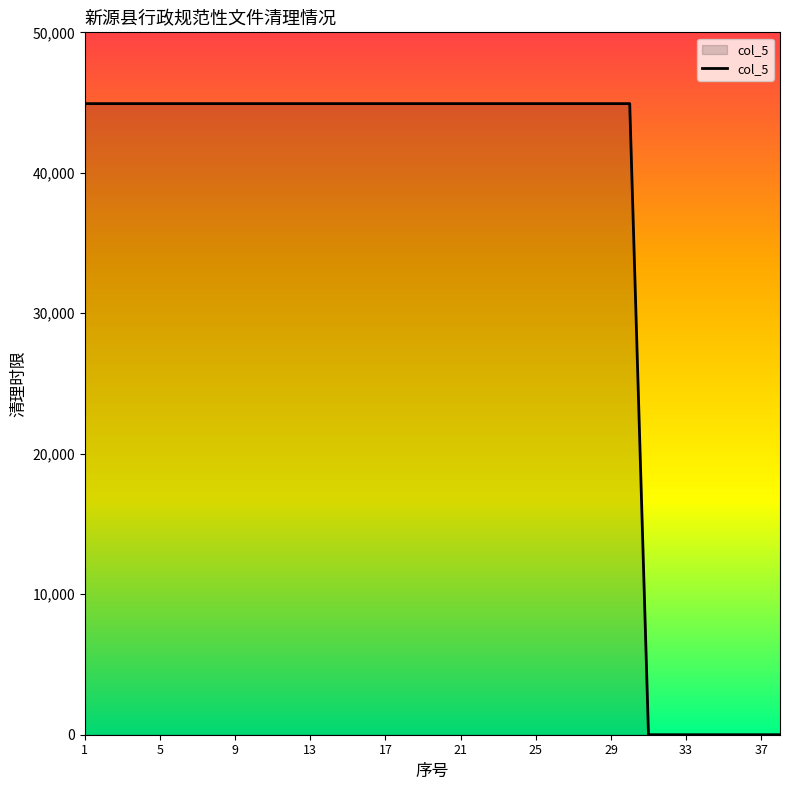

What is the difference between the maximum and minimum values?

44925